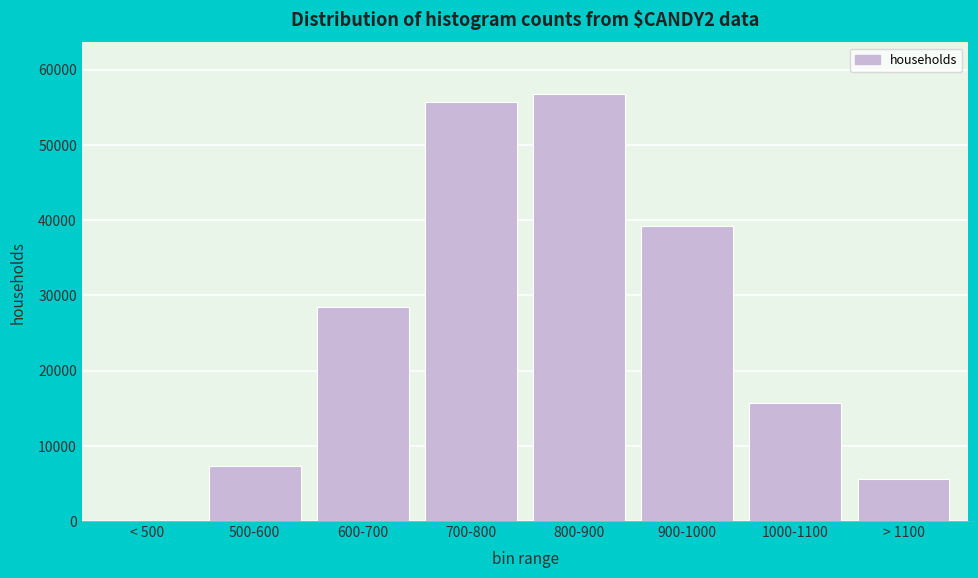

Reading right to left, what are all the values shown in this chart?

> 1100=5620	1000-1100=15689	900-1000=39157	800-900=56808	700-800=55639	600-700=28462	500-600=7286	< 500=57